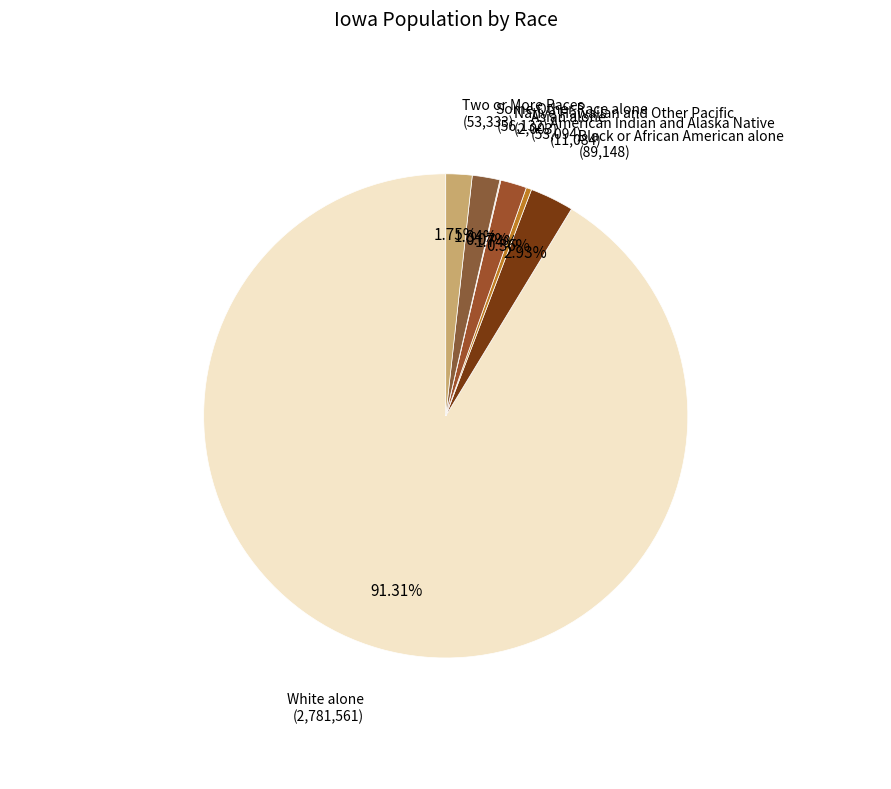

What is the largest slice in the pie chart?

White alone